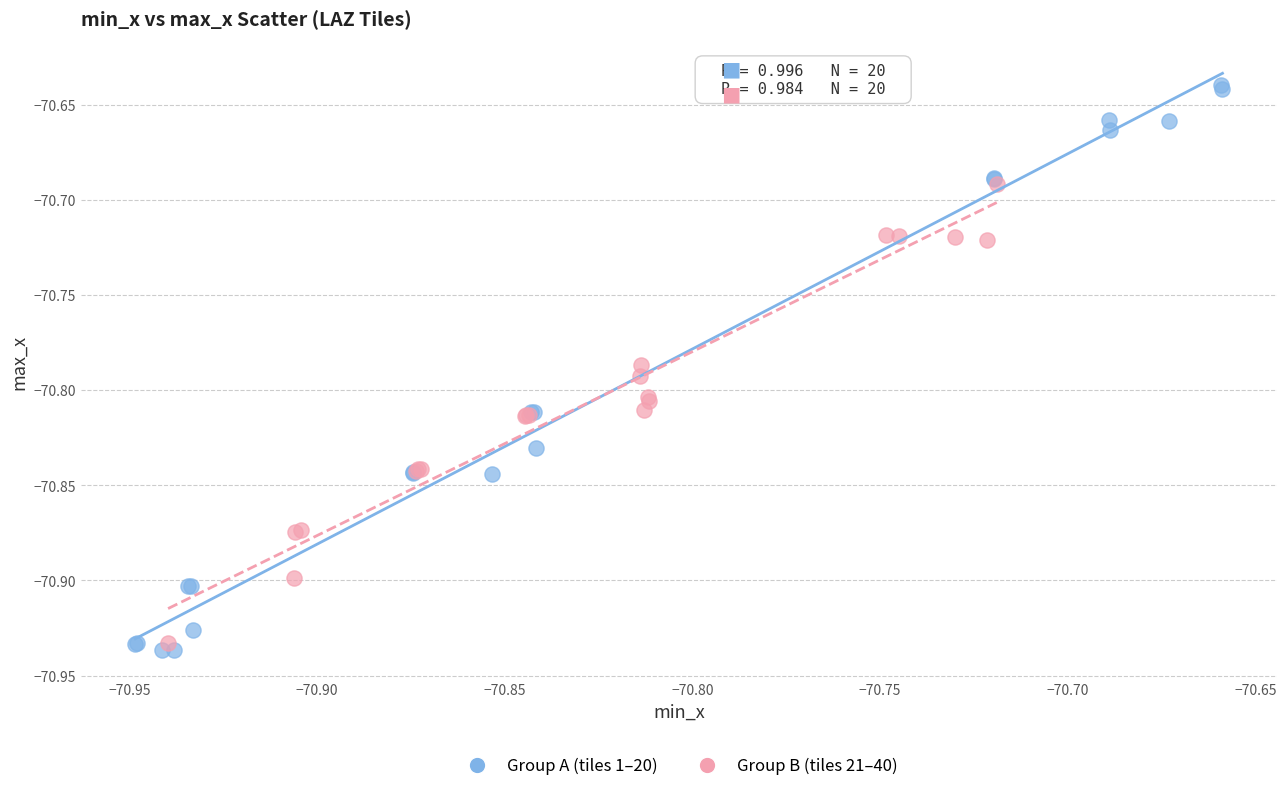

Which series has the largest Y range (max minus min)?

Group A (tiles 1–20)